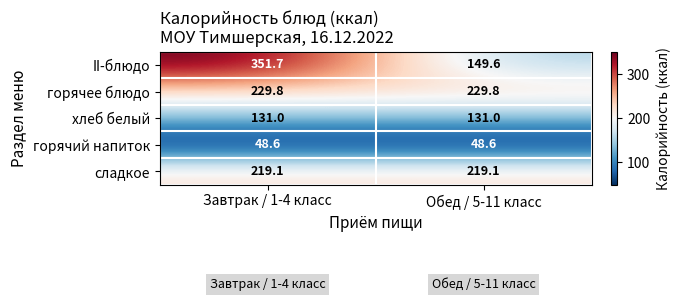

What is the difference between the highest and lowest values at Обед / 5-11 класс?

181.2